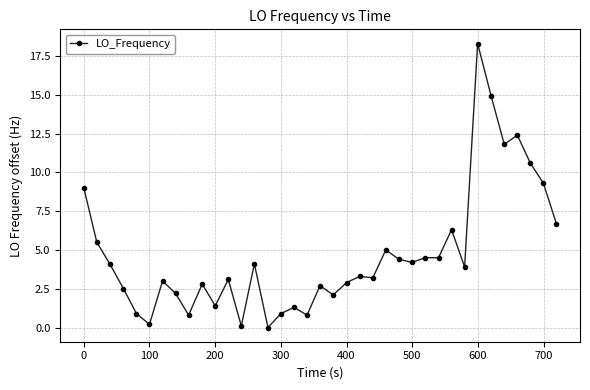

Reading left to right, what are all the values shown in this chart?

9.0	5.5	4.1	2.5	0.9	0.2	3.0	2.2	0.8	2.8	1.4	3.1	0.1	4.1	0.0	0.9	1.3	0.8	2.7	2.1	2.9	3.3	3.2	5.0	4.4	4.2	4.5	4.5	6.3	3.9	18.3	14.9	11.8	12.4	10.6	9.3	6.7